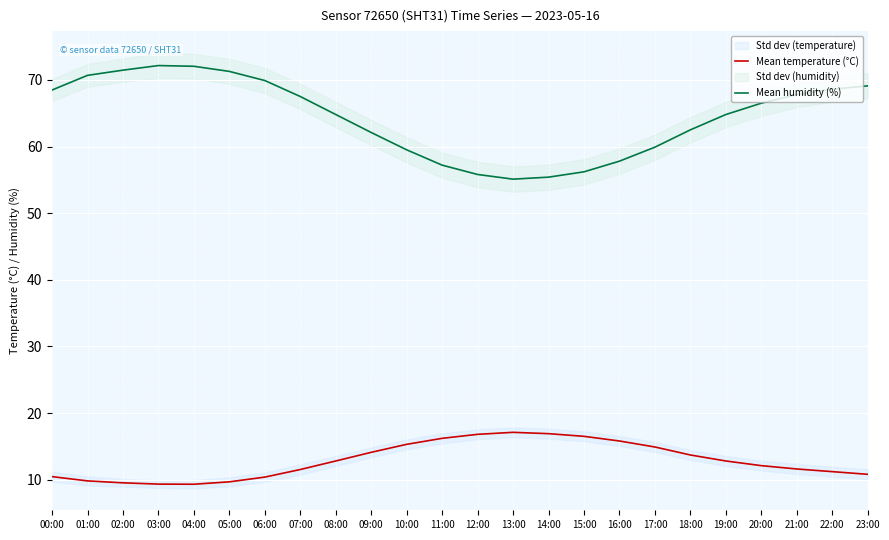

At which category does the chart reach its peak across all series?

03:00